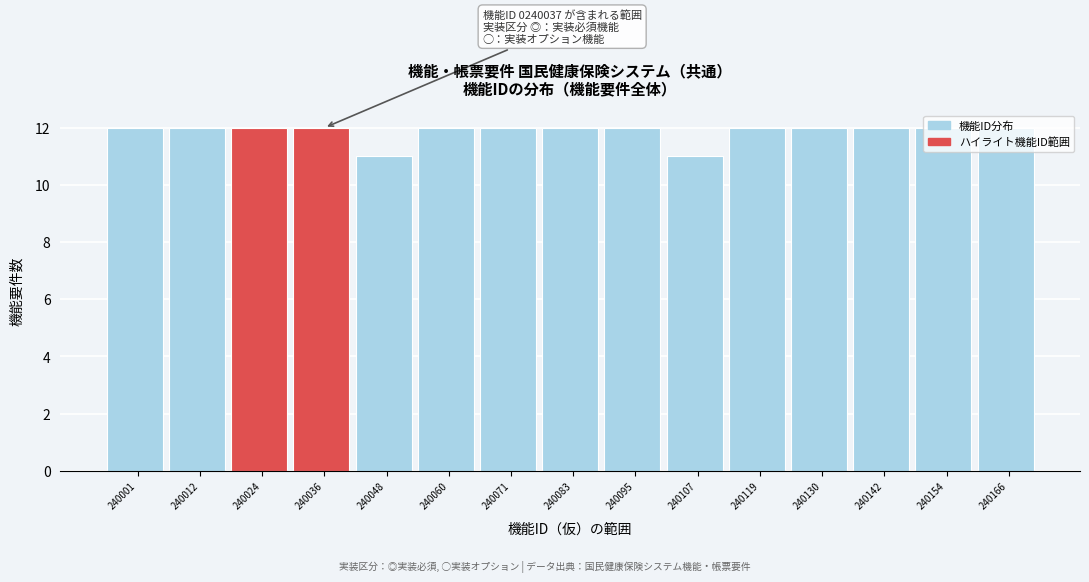

What is the value of the 4th bar from the left?

12